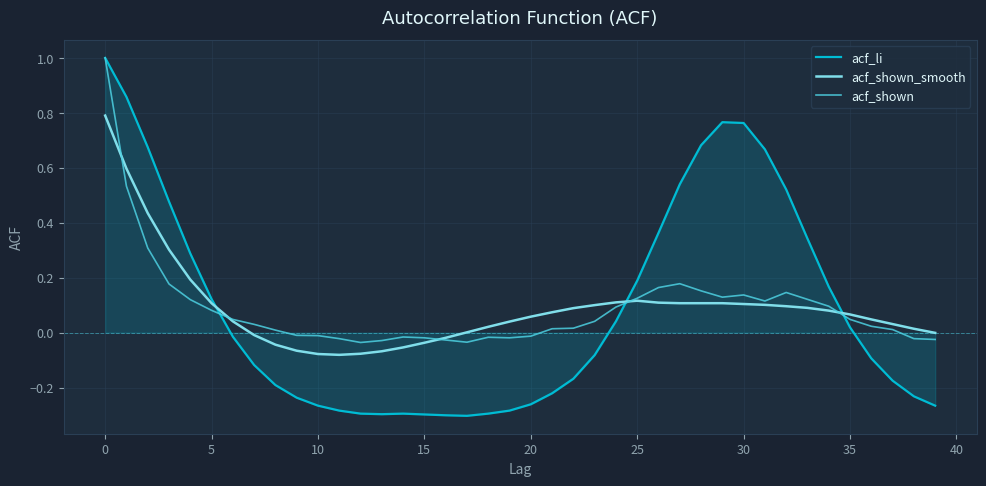

Which series has the largest range (max minus min)?

acf_li